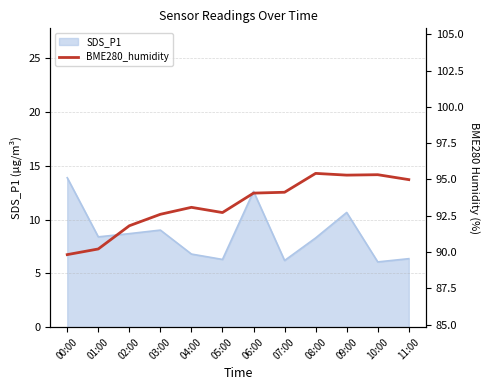

What is the maximum value for SDS_P1?

13.9